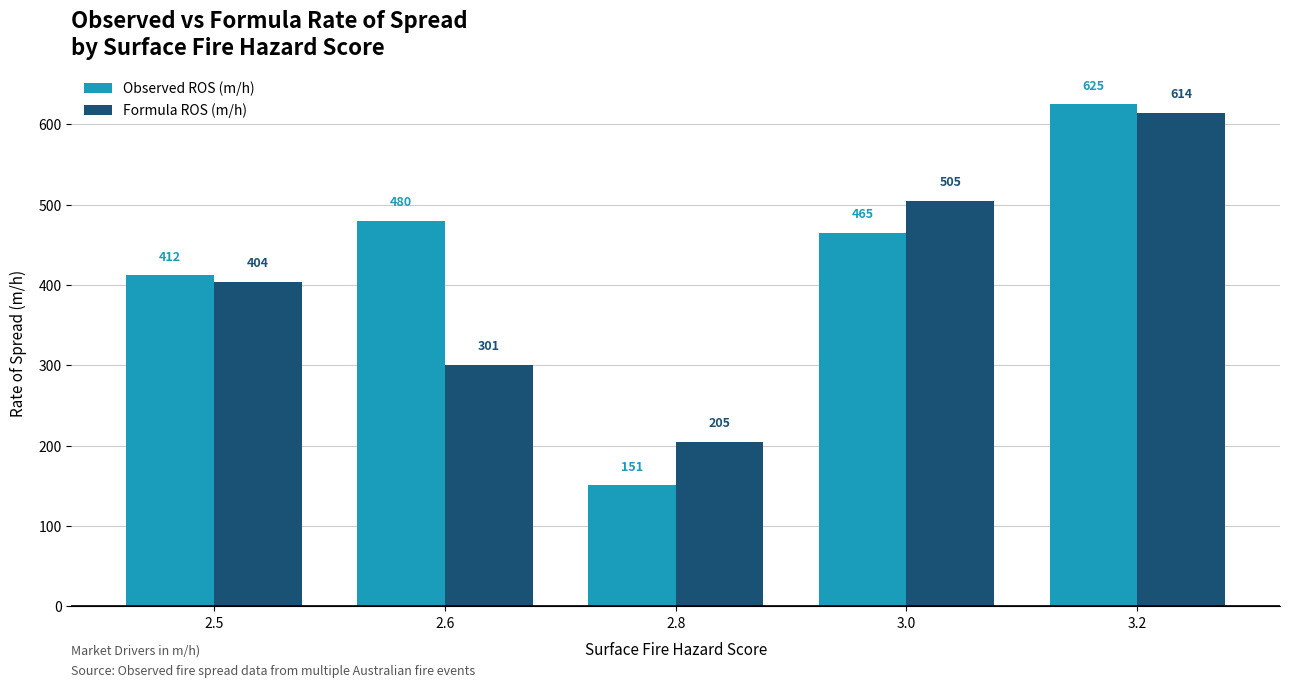

How many values in the Formula ROS (m/h) series are below 404?

2